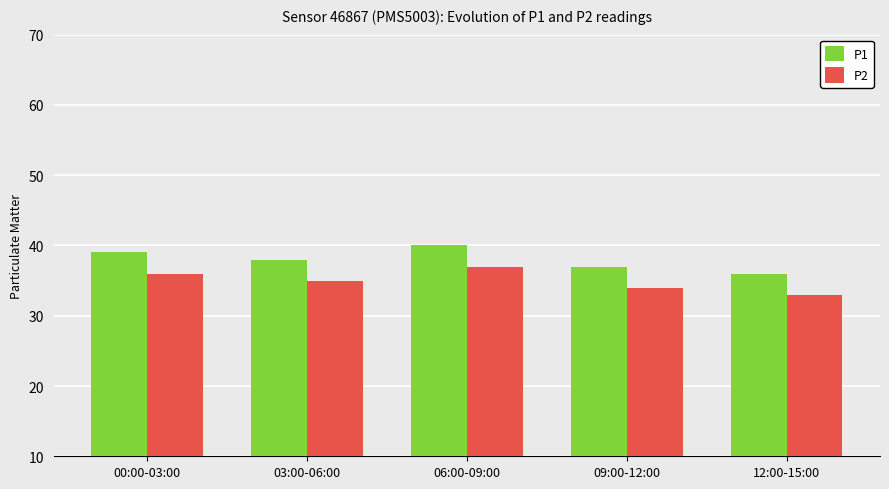

What is the difference between the P2 values at 12:00-15:00 and 09:00-12:00?

1